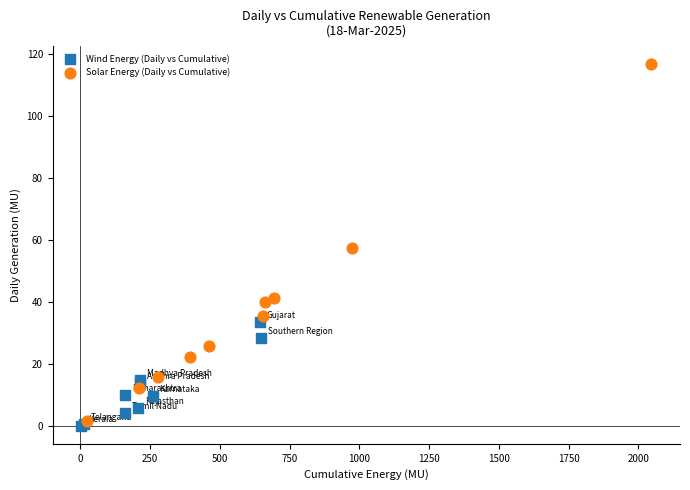

Which series has the largest Y range (max minus min)?

Solar Energy (Daily vs Cumulative)